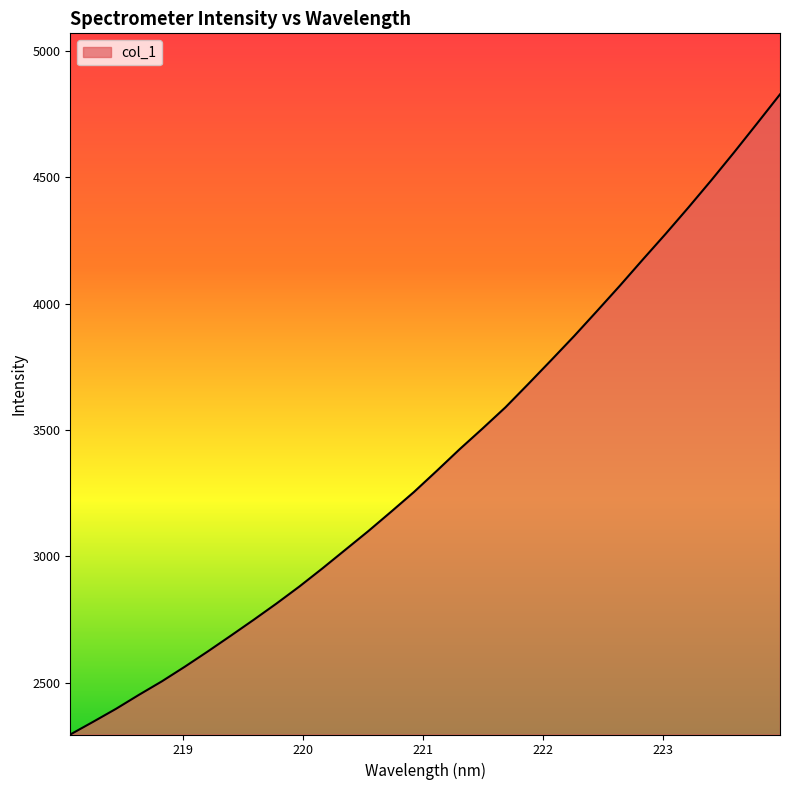

What is the greatest value displayed?

4827.3